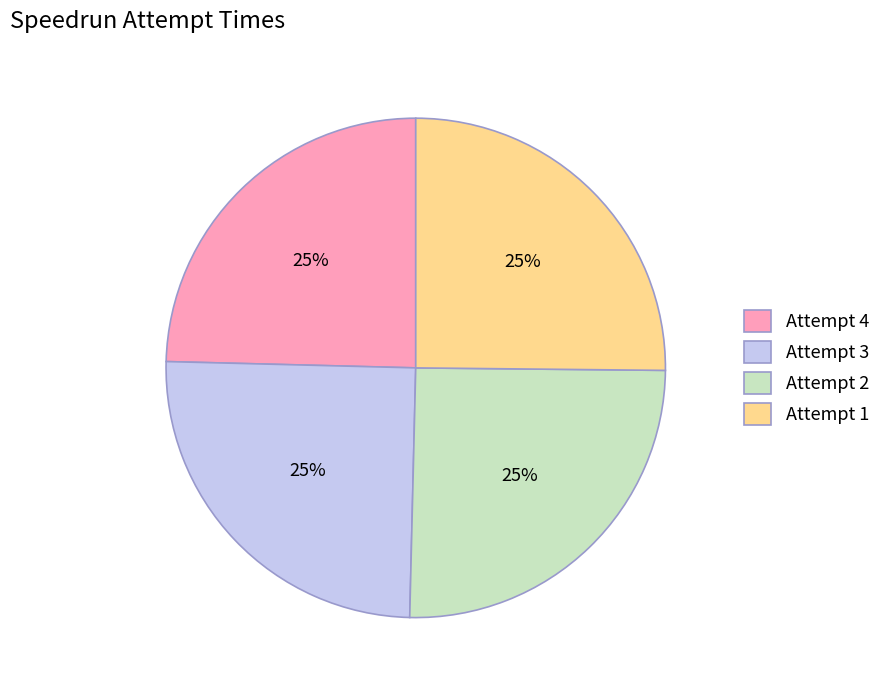

To the nearest percent, what portion does Attempt 1 represent?

25%